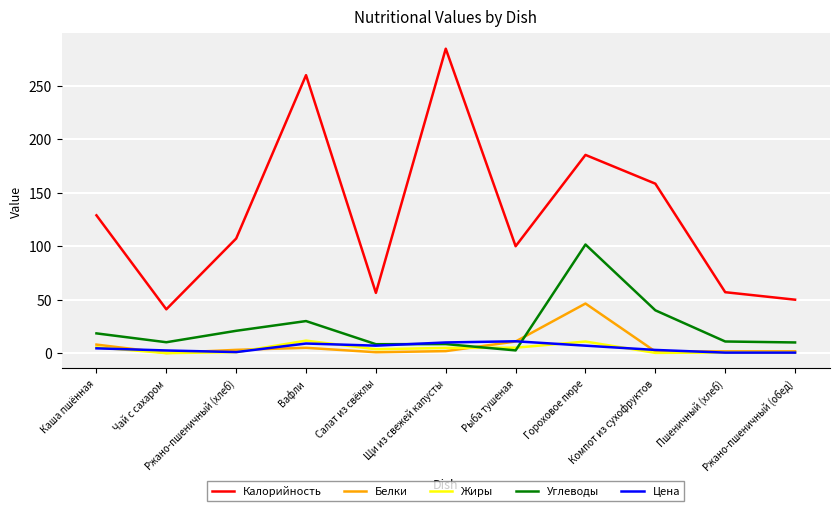

What is the maximum value shown in the chart?

284.8